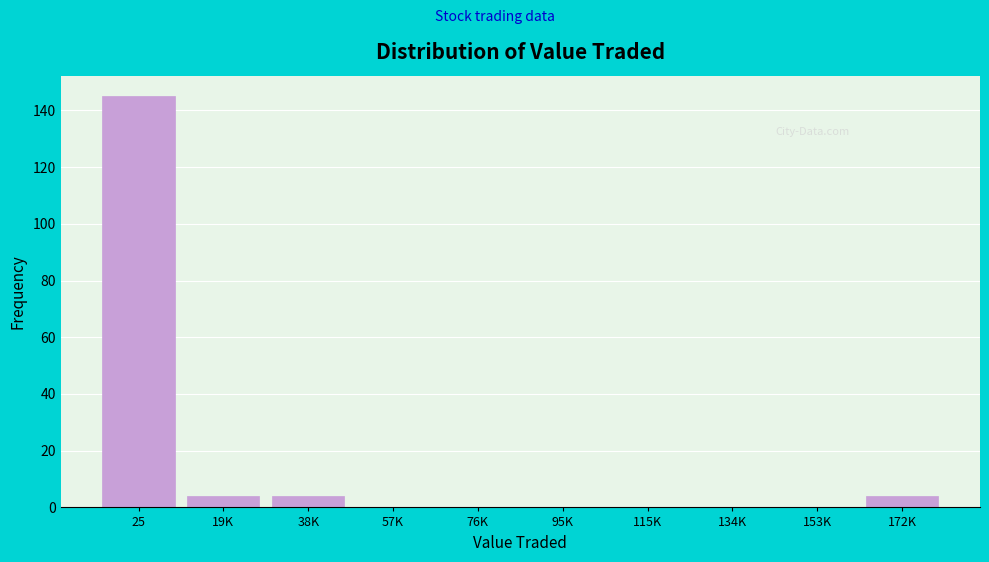

Reading left to right, what are all the values shown in this chart?

25=145	19K=4	38K=4	57K=0	76K=0	95K=0	115K=0	134K=0	153K=0	172K=4